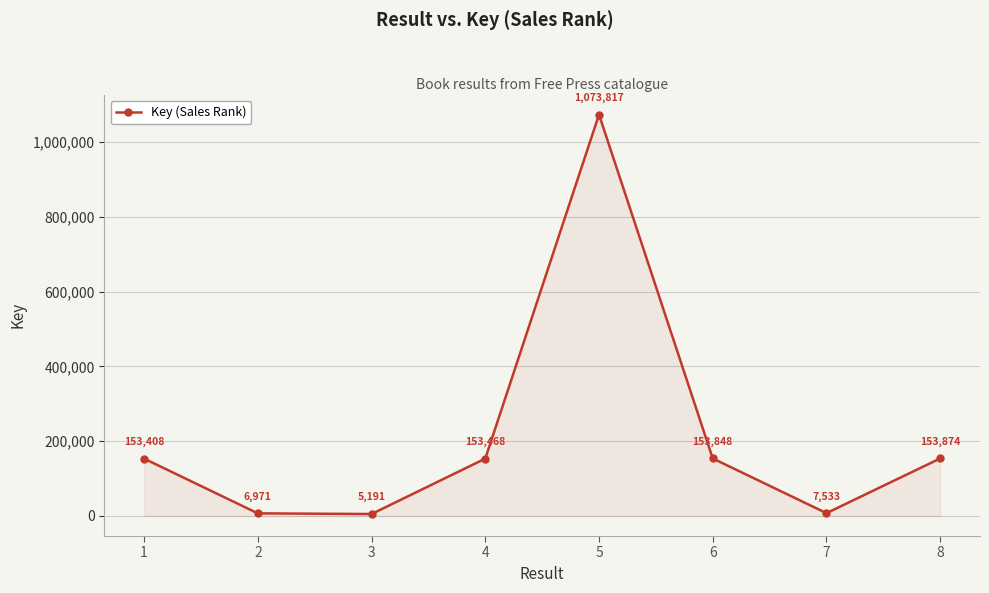

The chart shows a value of 153408 at 1. True or false?

True